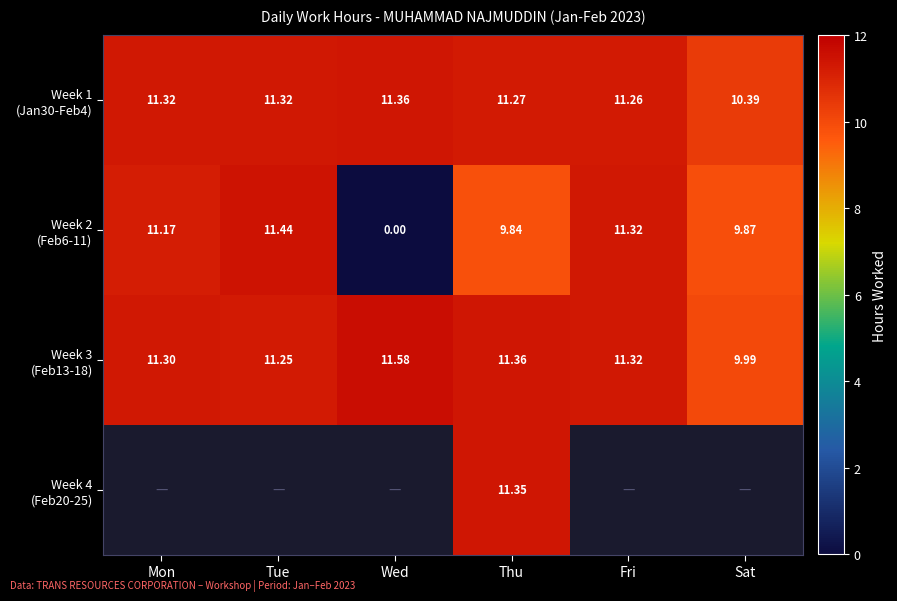

Which series changed the most between Mon and Thu?

Week 2 (Feb6-11)